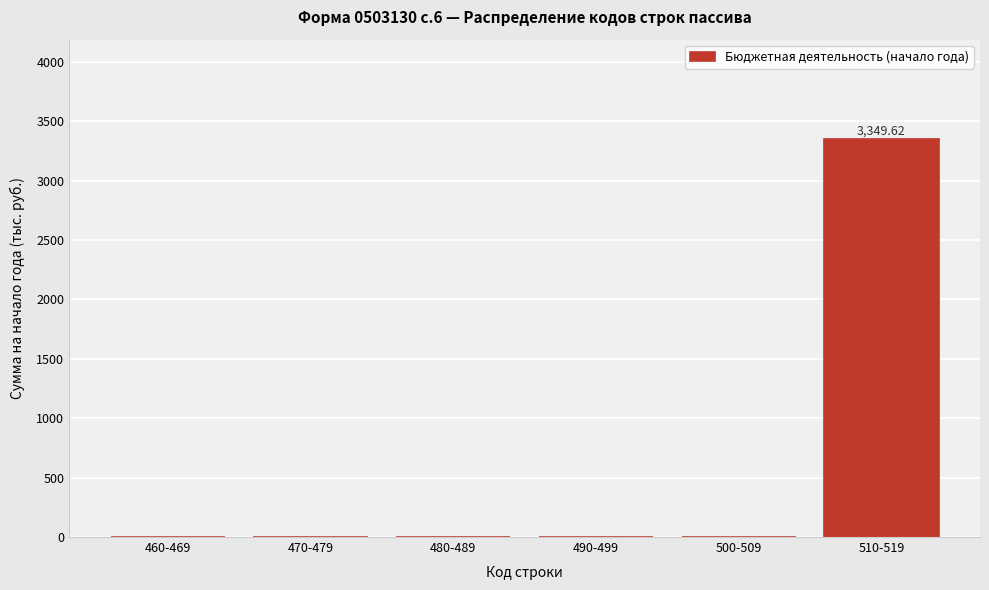

What is the sum of the values at 470-479 and 510-519?

3349.6